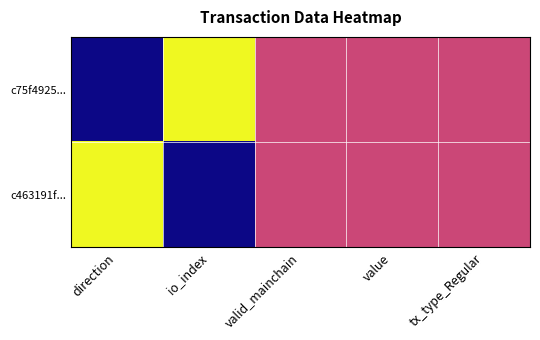

Between direction and valid_mainchain, which series saw the biggest shift?

c75f4925...